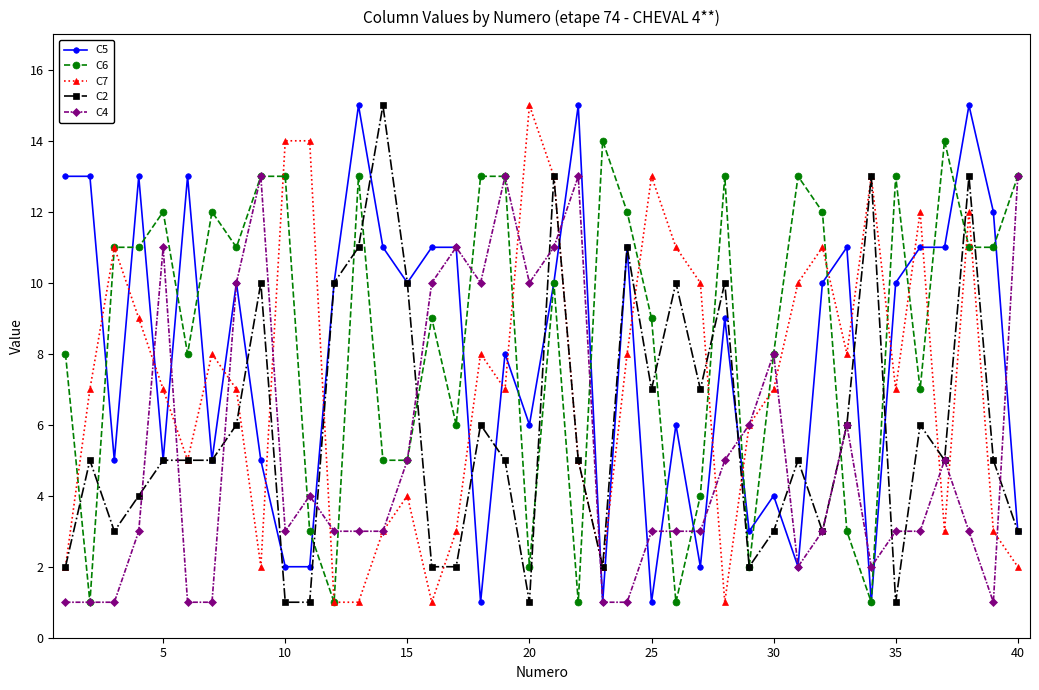

List the series in order of their overall mean, highest first.

C6, C5, C7, C2, C4